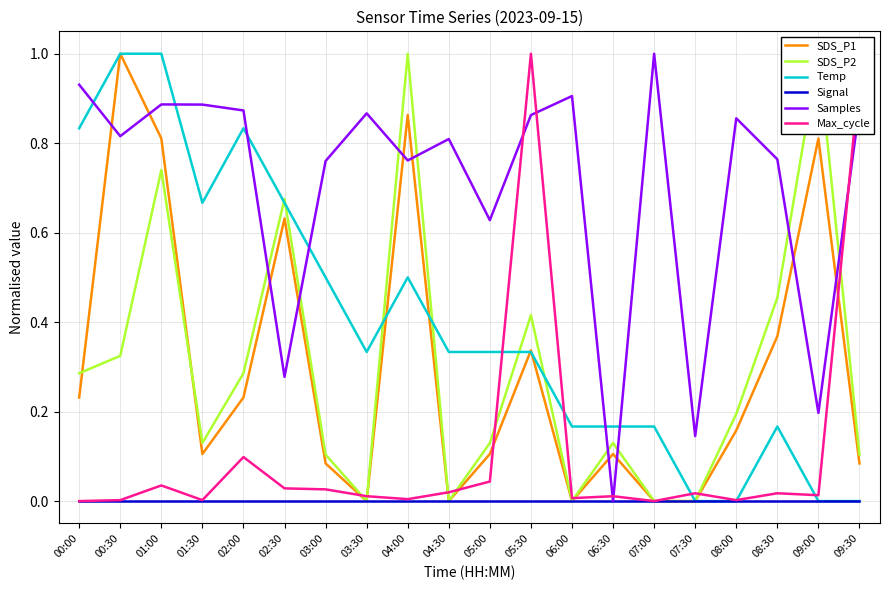

Is it true that Temp equals 0.0 at 09:30?

True